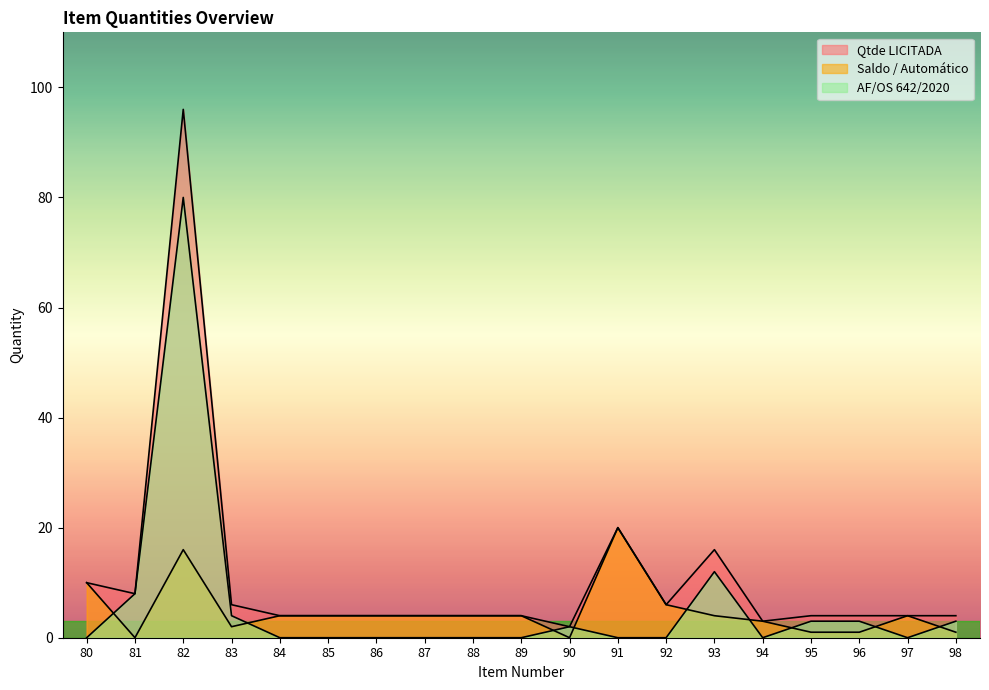

Which series has the largest total across all categories?

Qtde LICITADA